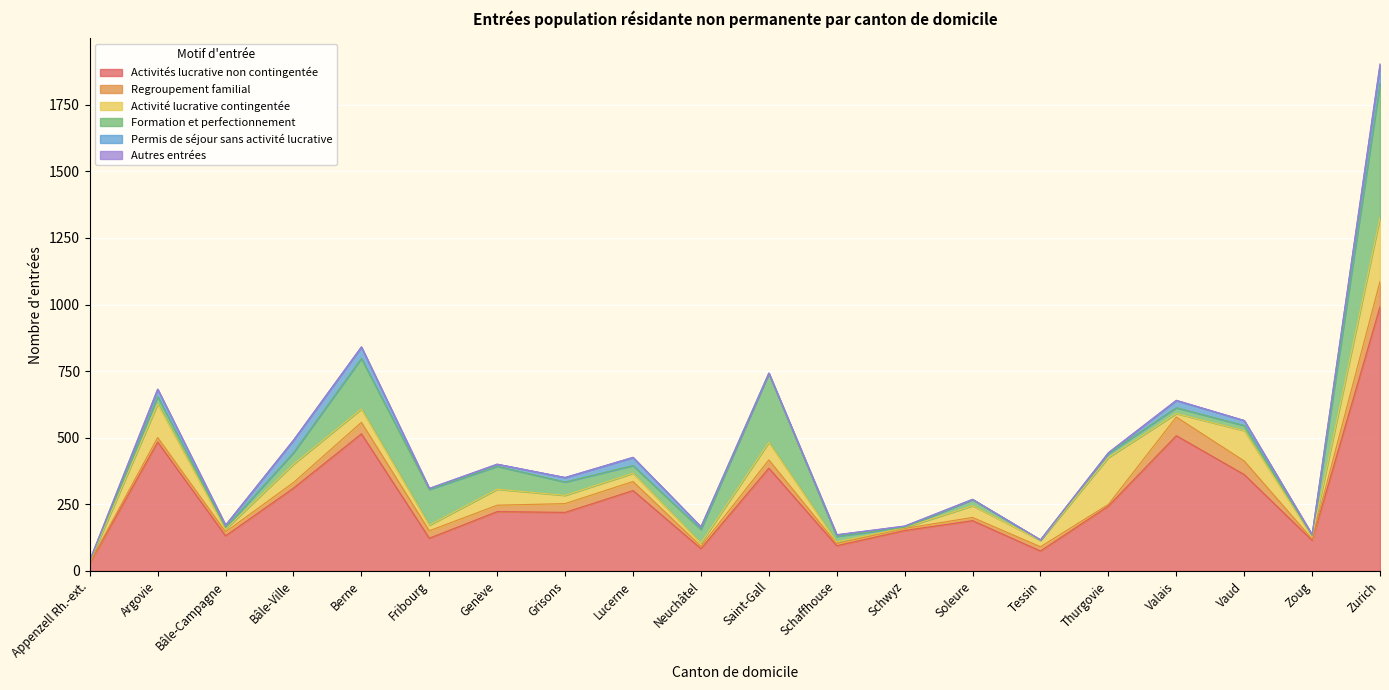

Which category has the lowest value across all series?

Appenzell Rh.-ext.